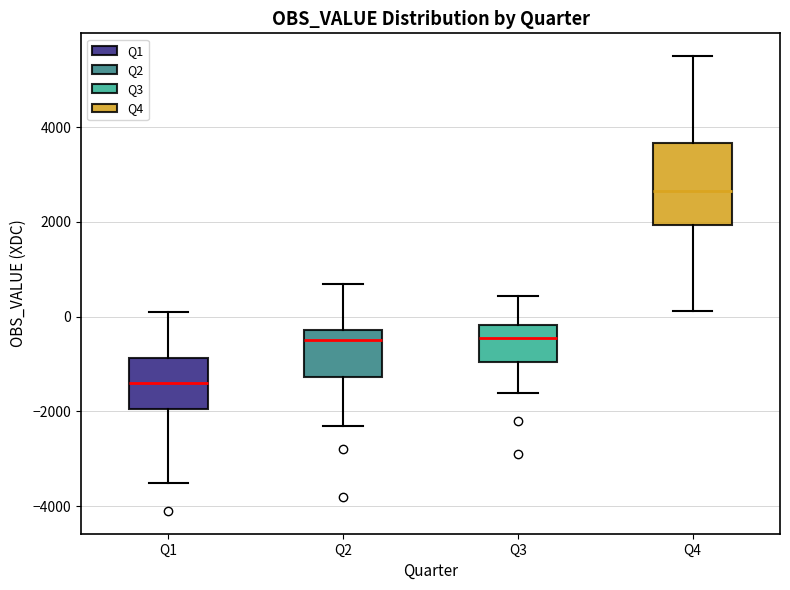

Reading left to right, transcribe this box plot: for each box, give where its median line is, the range the box spans, and where its two whiskers end, as read against the y-axis. The values are not printed on the chart, so give them approximately, as read against the axis.

Q1: median -1400, box -2000 to -800, whiskers -3400 to 200
Q2: median -400, box -1200 to -200, whiskers -2200 to 600
Q3: median -400, box -1000 to -200, whiskers -1600 to 400
Q4: median 2600, box 2000 to 3600, whiskers 200 to 5600